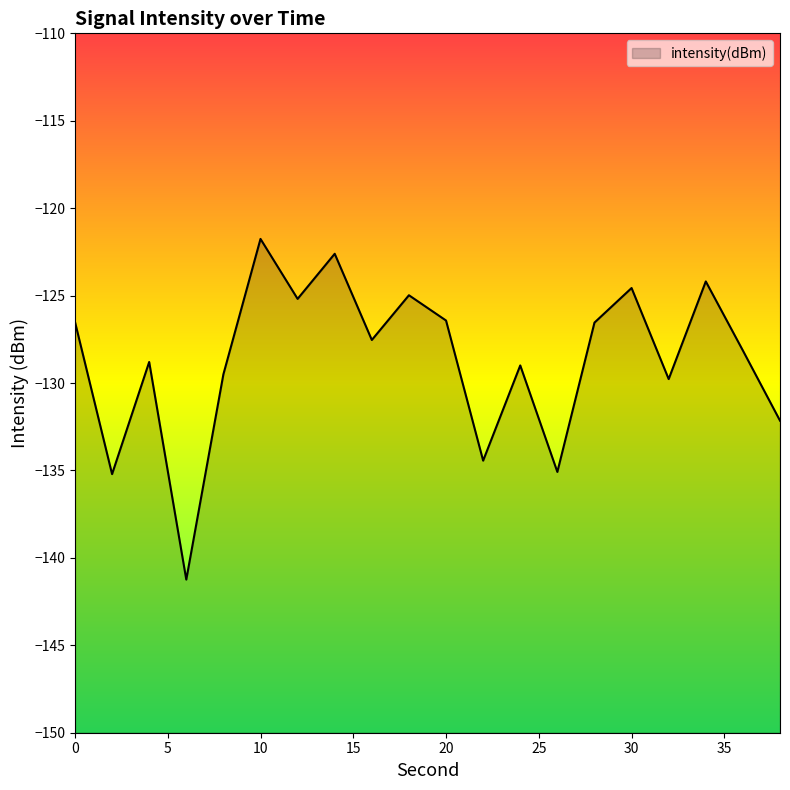

What is the minimum value shown in the chart?

-141.2